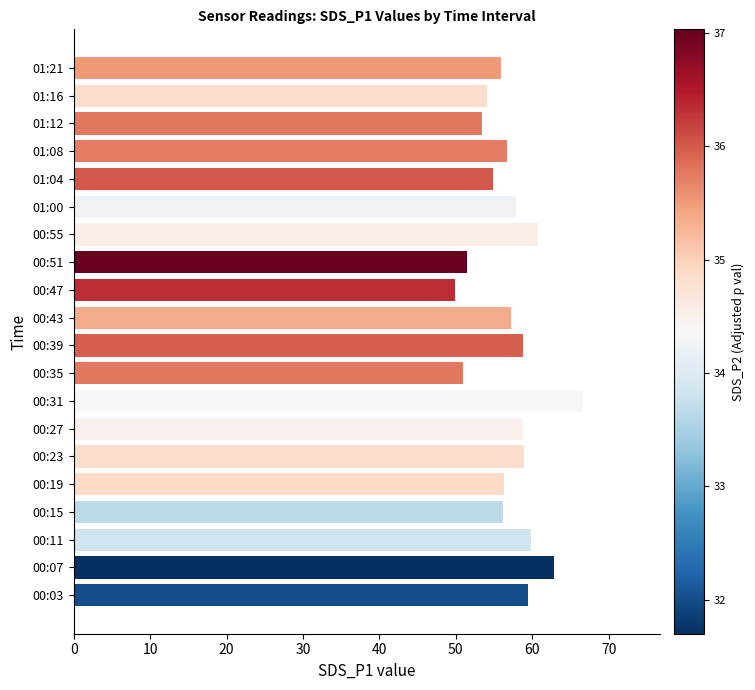

Approximately how many times larger is the value at 00:47 compared to 01:04?

0.9